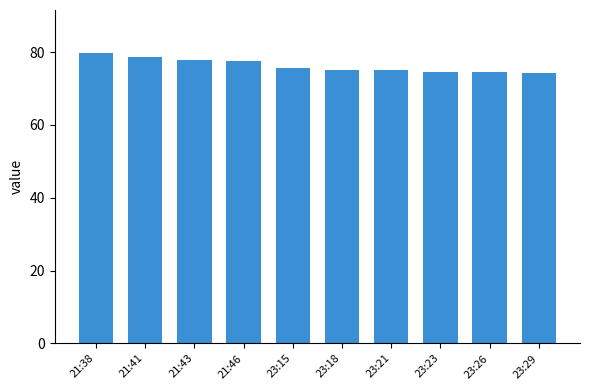

True or false: the data shows 119.1 at 23:18.

False